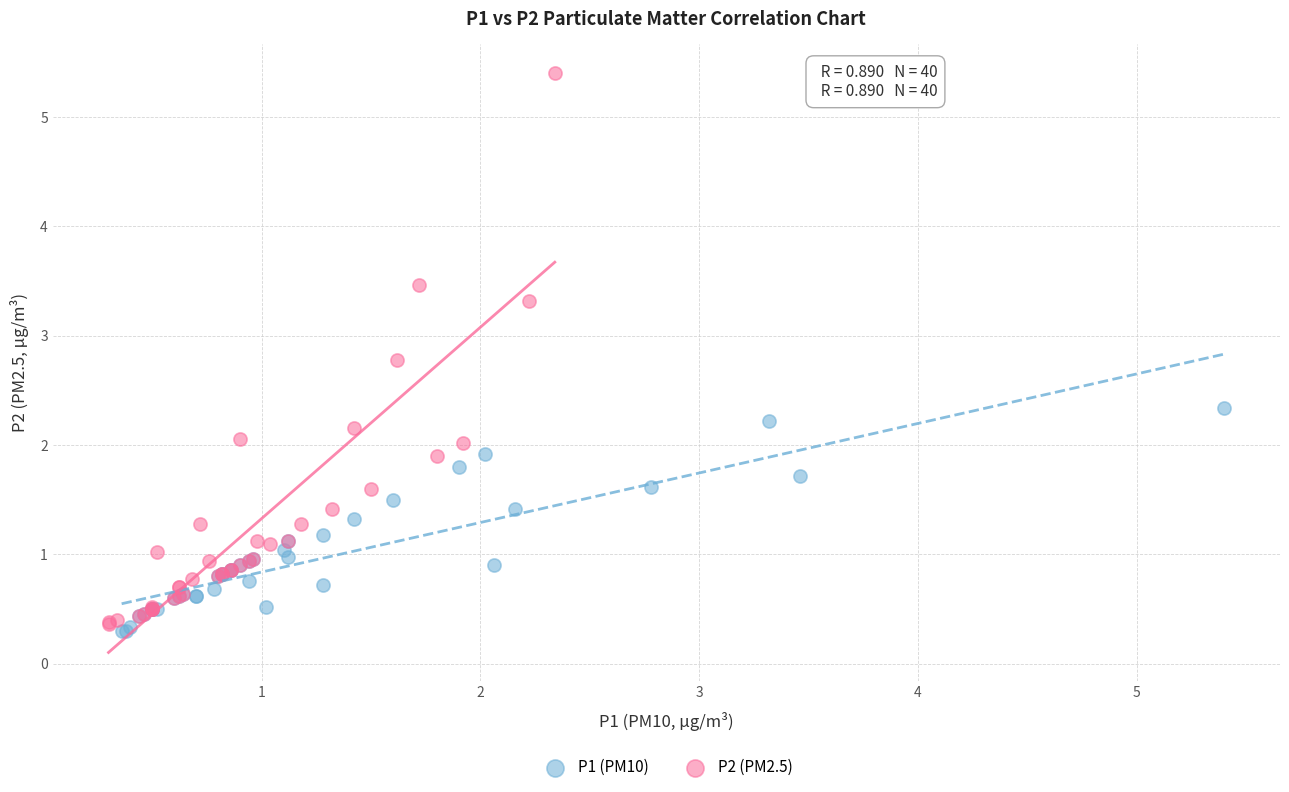

Which series has the largest Y range (max minus min)?

P2 (PM2.5)